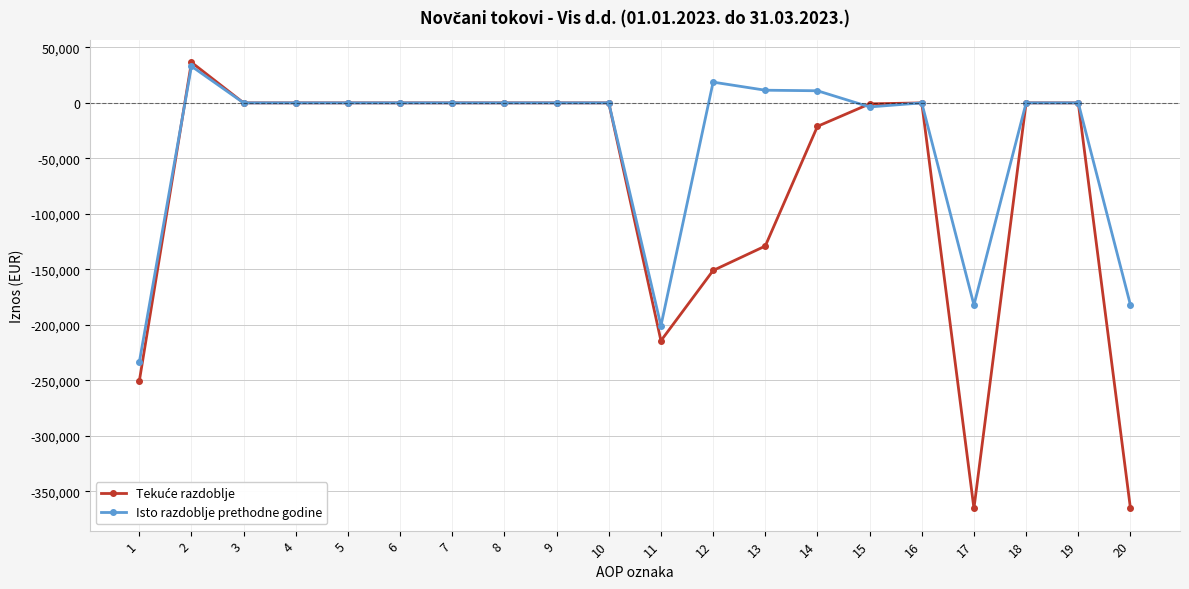

At which category is the sum across all series the highest?

2